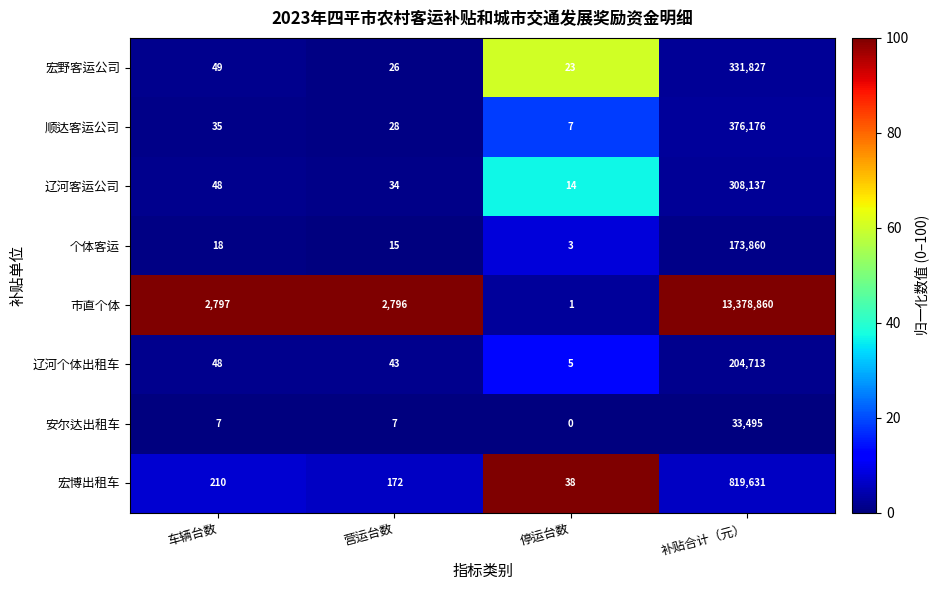

At which category does the chart reach its peak across all series?

补贴合计（元）